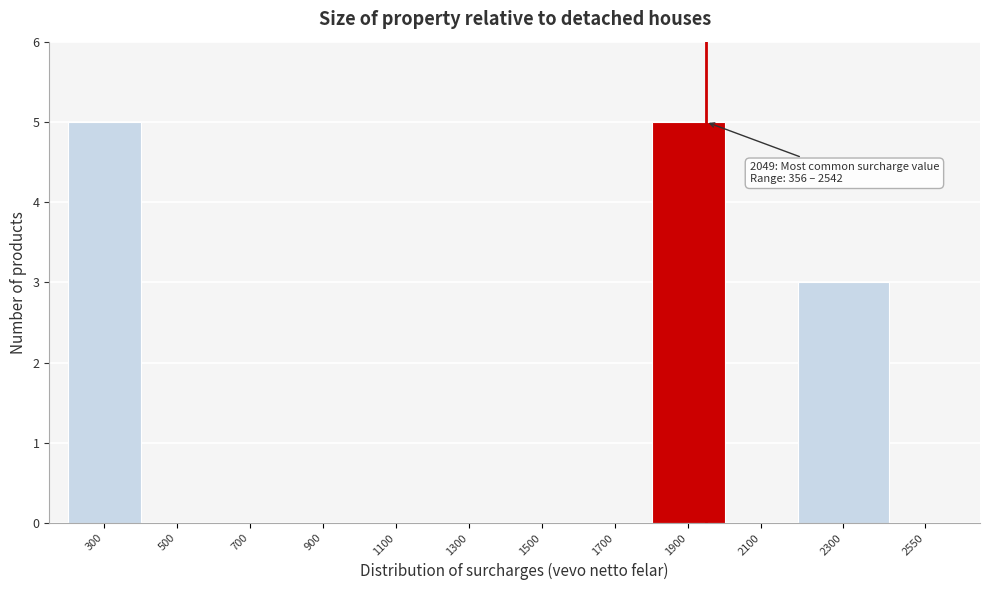

Reading right to left, what are all the values shown in this chart?

2550=0	2300=3	2100=0	1900=5	1700=0	1500=0	1300=0	1100=0	900=0	700=0	500=0	300=5